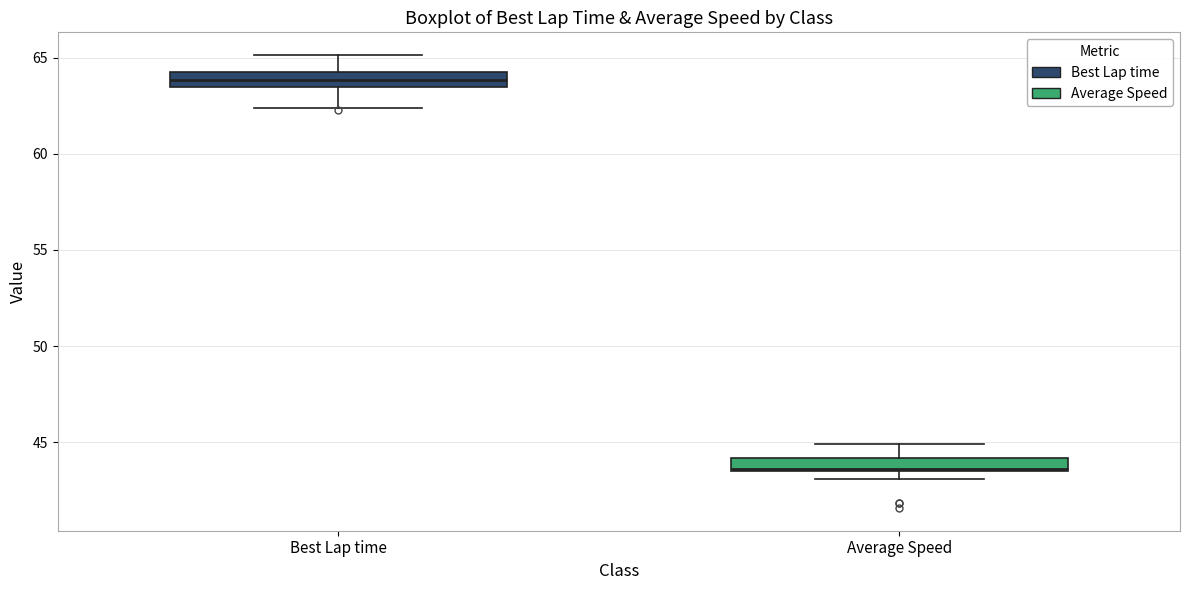

Which box's median line is the lowest?

Average Speed